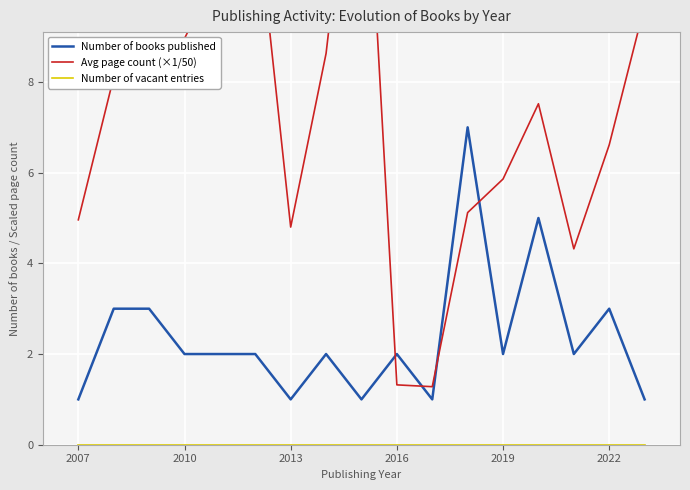

True or false: Number of vacant entries and Number of books published cross at least once.

False